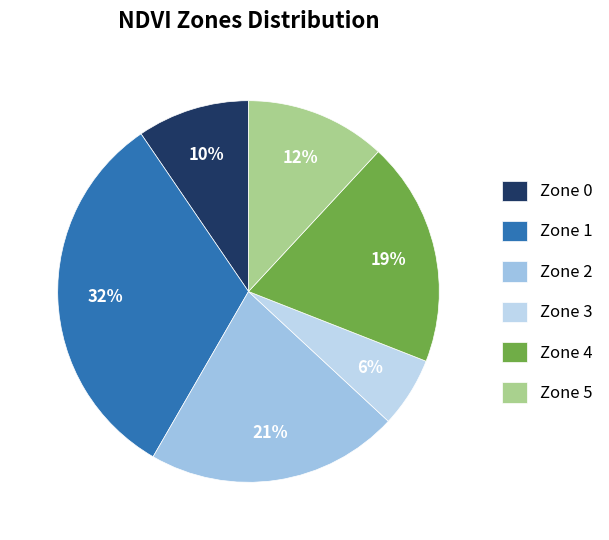

True or false: Zone 2 accounts for 33% of the total.

False